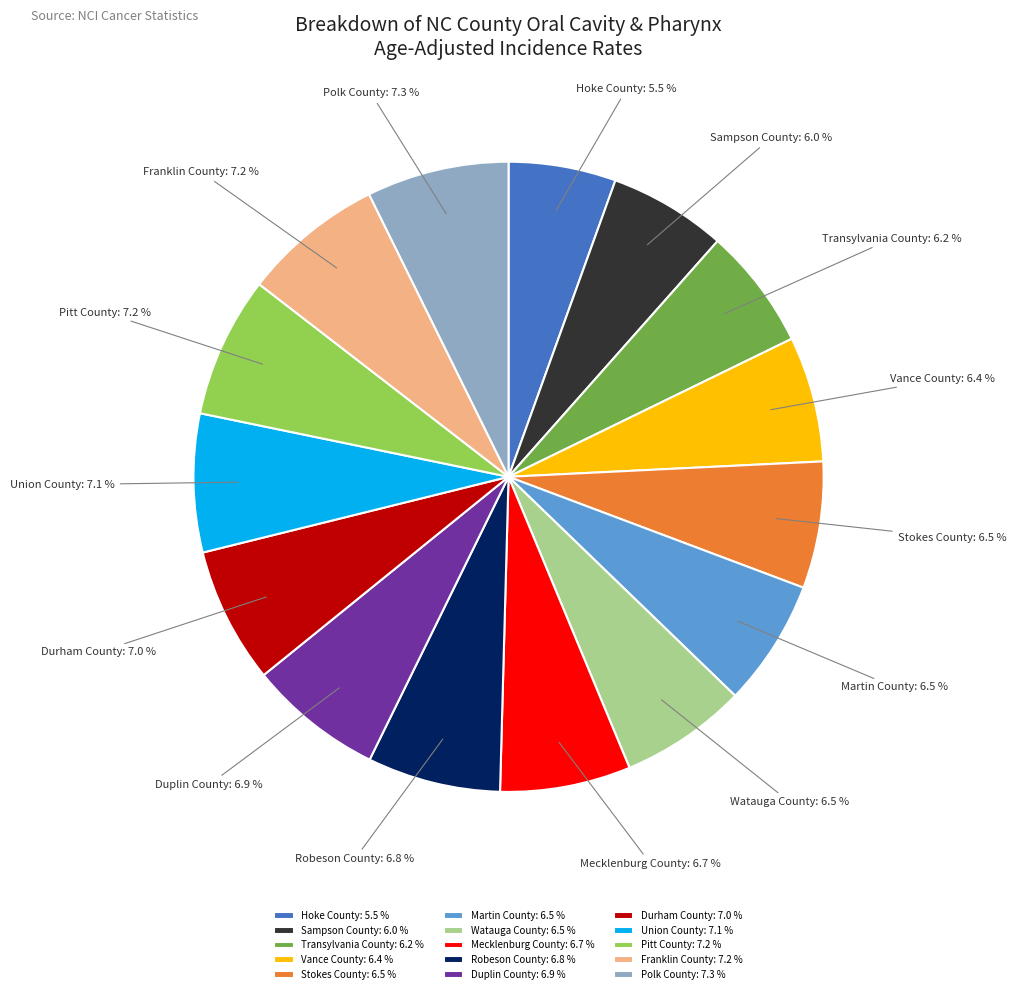

To the nearest percent, what portion does Franklin County represent?

7%